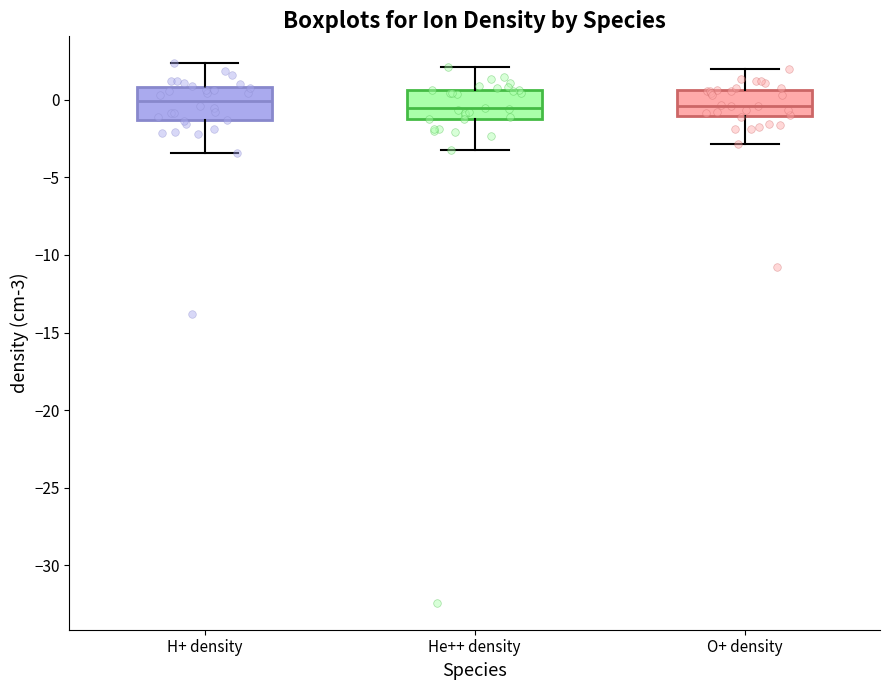

Reading left to right, transcribe this box plot: for each box, give where its median line is, the range the box spans, and where its two whiskers end, as read against the y-axis. The values are not printed on the chart, so give them approximately, as read against the axis.

H+ density: median 0.0, box -1.5 to 1.0, whiskers -3.5 to 2.5
He++ density: median -0.5, box -1.0 to 0.5, whiskers -3.0 to 2.0
O+ density: median -0.5, box -1.0 to 0.5, whiskers -3.0 to 2.0